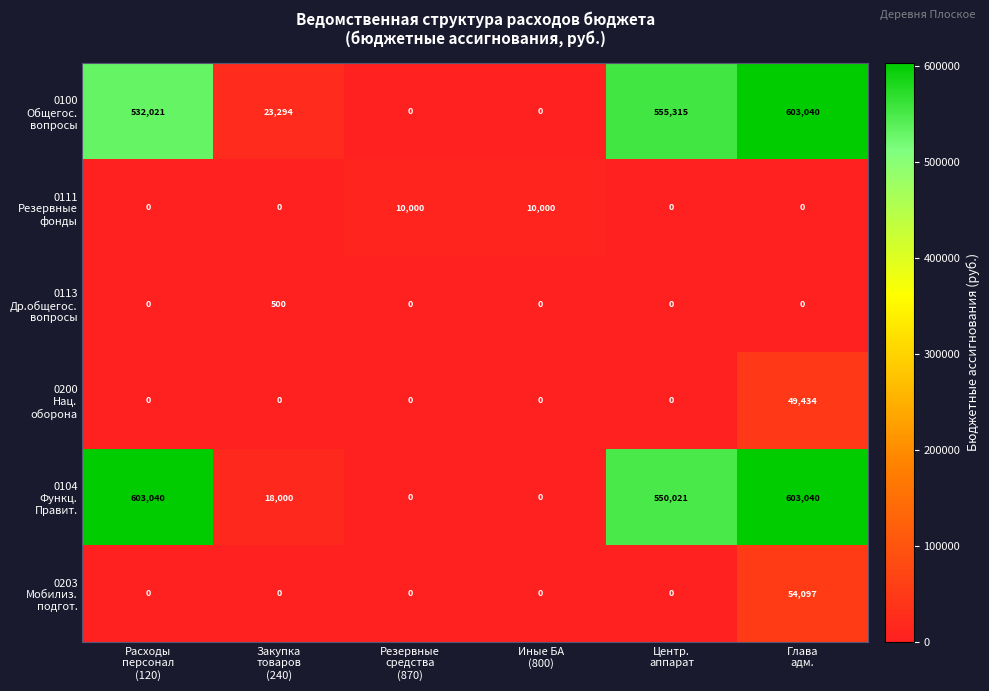

At how many categories does at least one series exceed 487403?

3